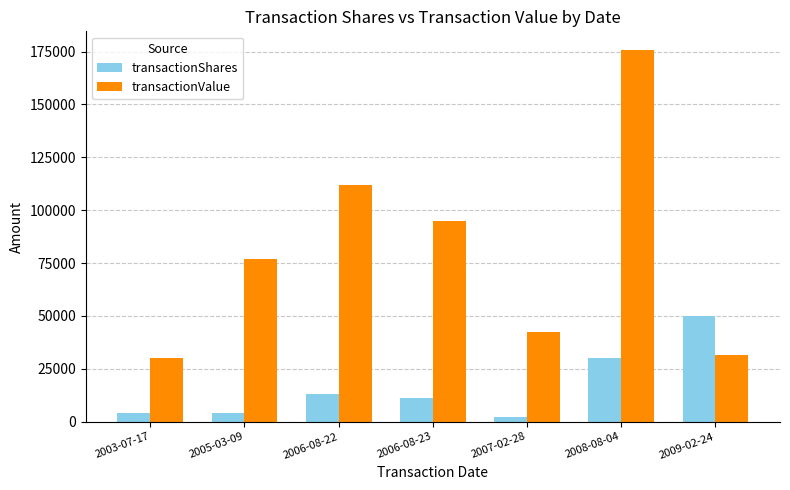

Which series has the largest range (max minus min)?

transactionValue